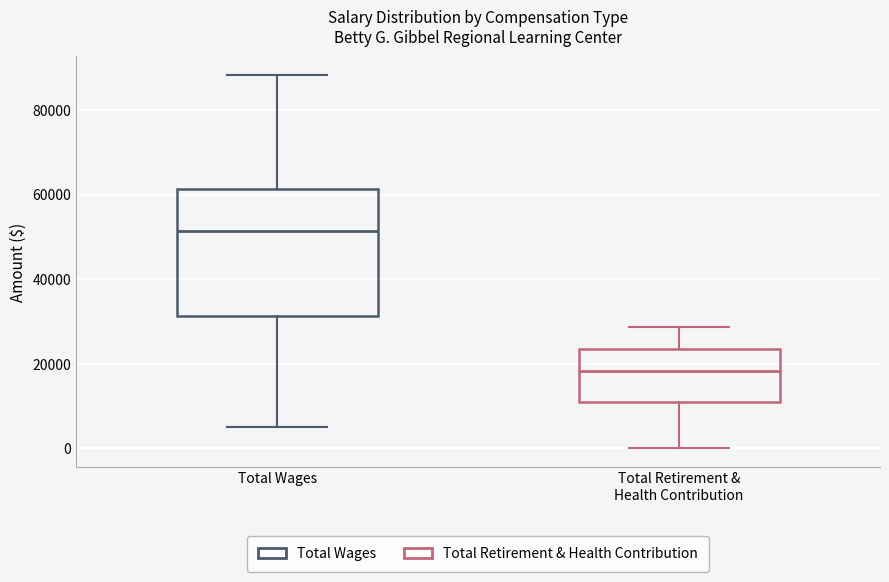

Where is the upper edge of the box for Total Wages on the y-axis? The values are not printed on the chart, so give them approximately, as read against the axis.

62000